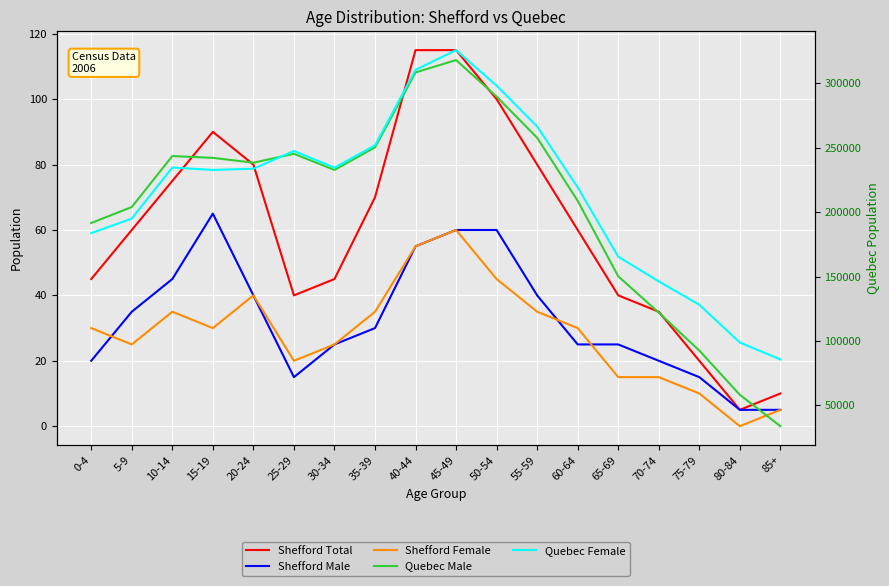

True or false: Shefford Male and Quebec Female cross at least once.

False